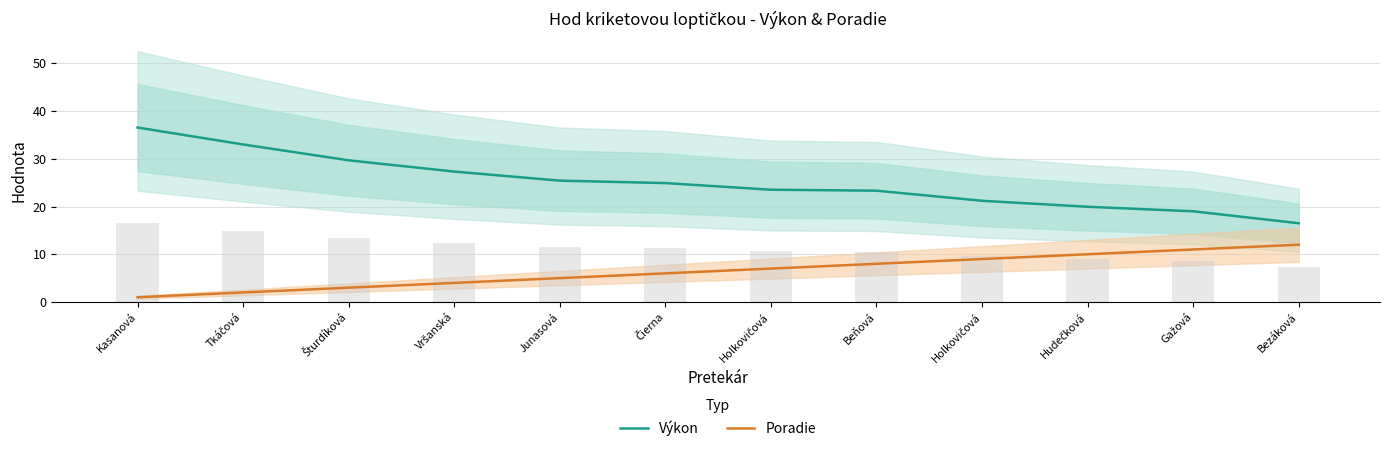

What is the difference between the second highest and minimum values in the Poradie series?

10.0